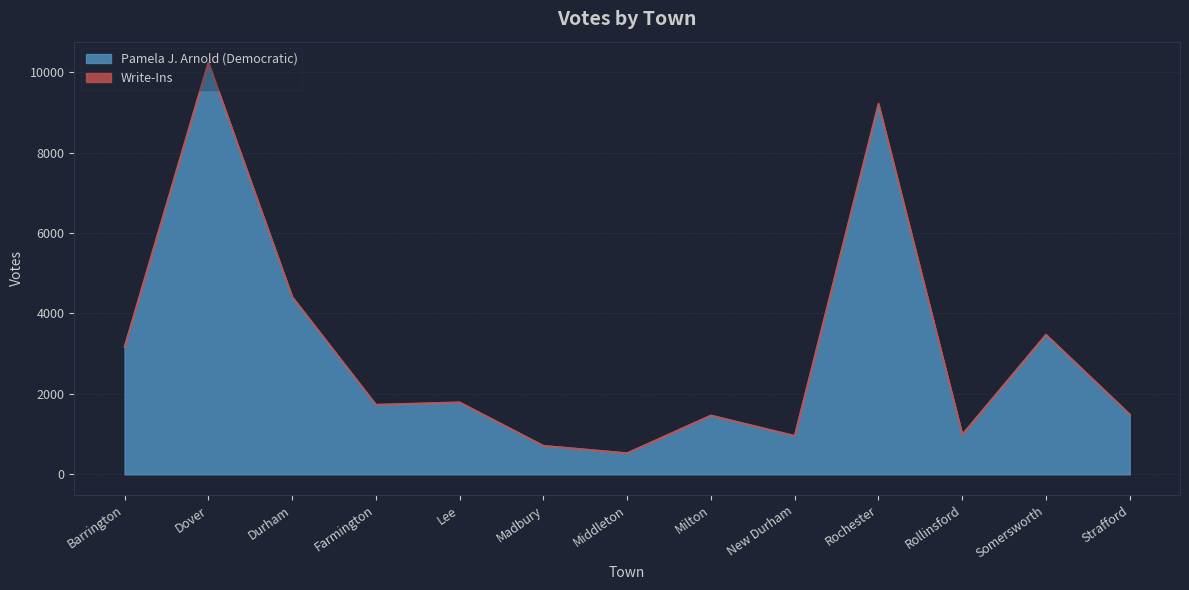

Which has a higher value, Dover or Rochester?

Dover